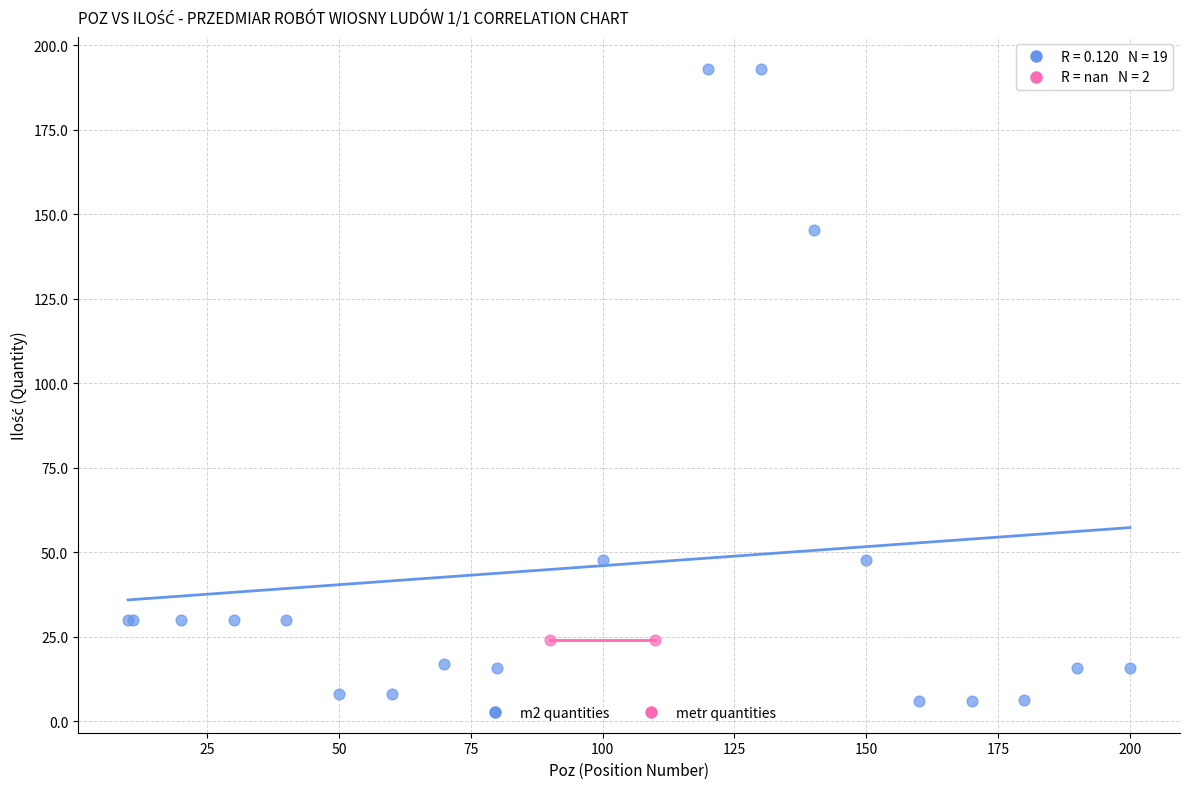

What are all the series names shown in the legend?

m2 quantities, metr quantities